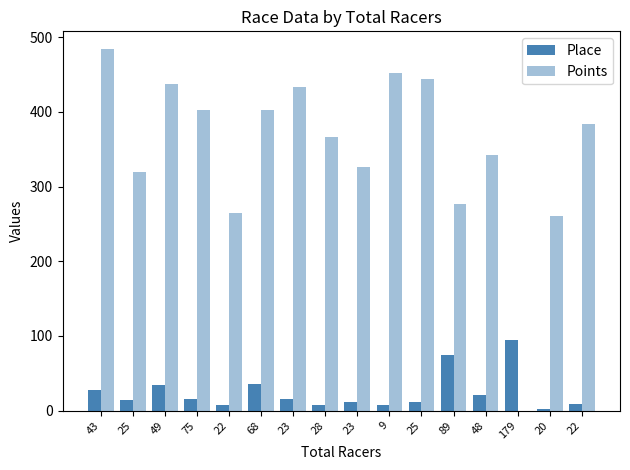

What is the value of the Place bar at the 12th from the left?

74.0